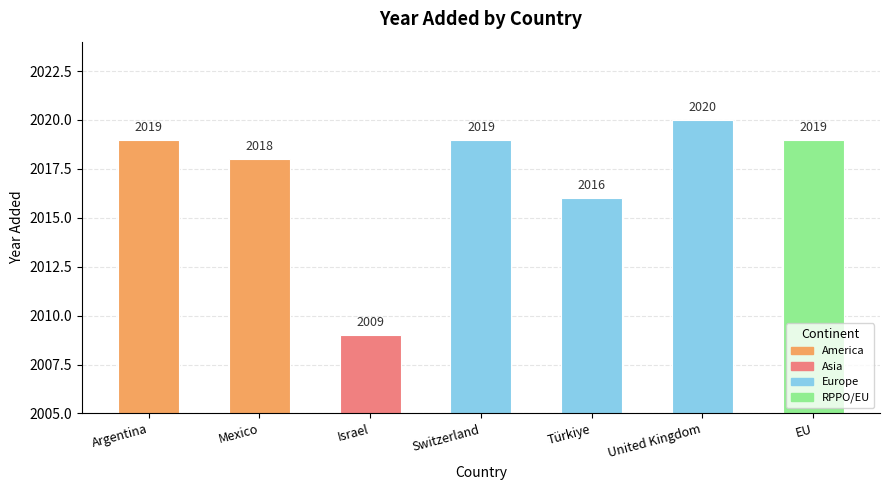

What is the difference between the maximum and minimum values?

11